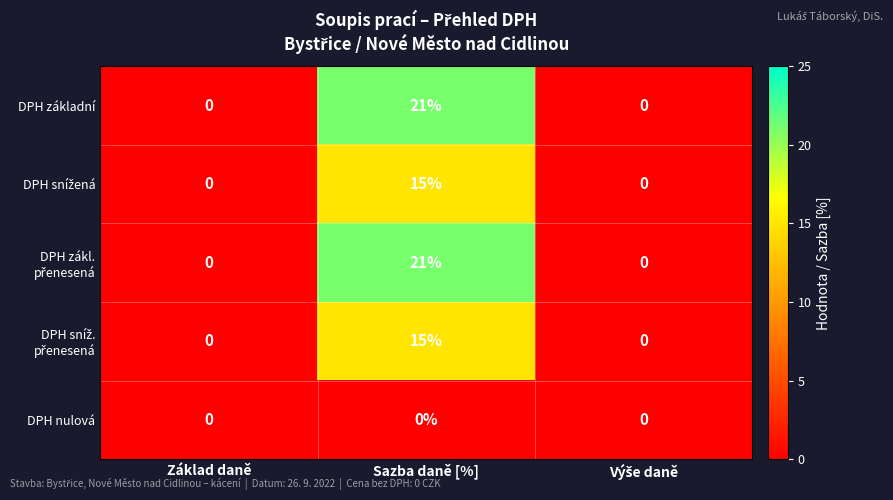

At which category does the chart reach its peak across all series?

Sazba daně [%]